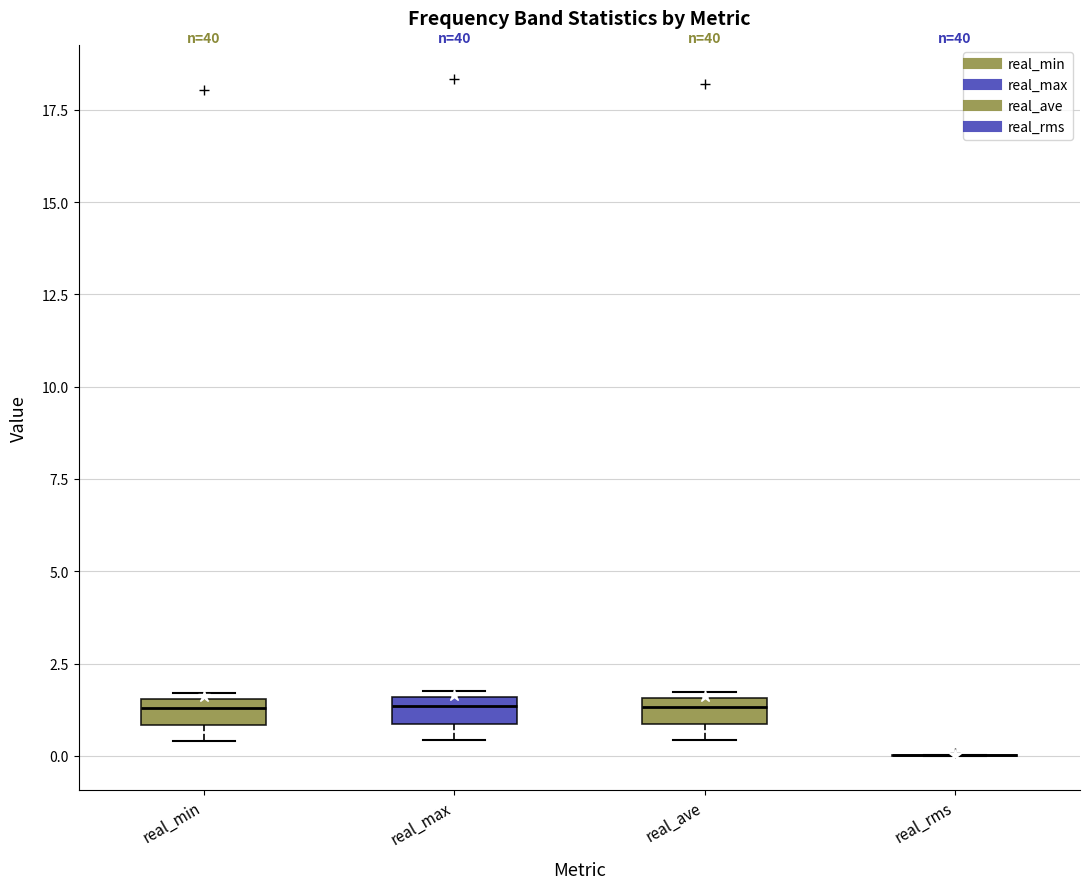

Where is the lower edge of the box for real_ave on the y-axis? The values are not printed on the chart, so give them approximately, as read against the axis.

1.0